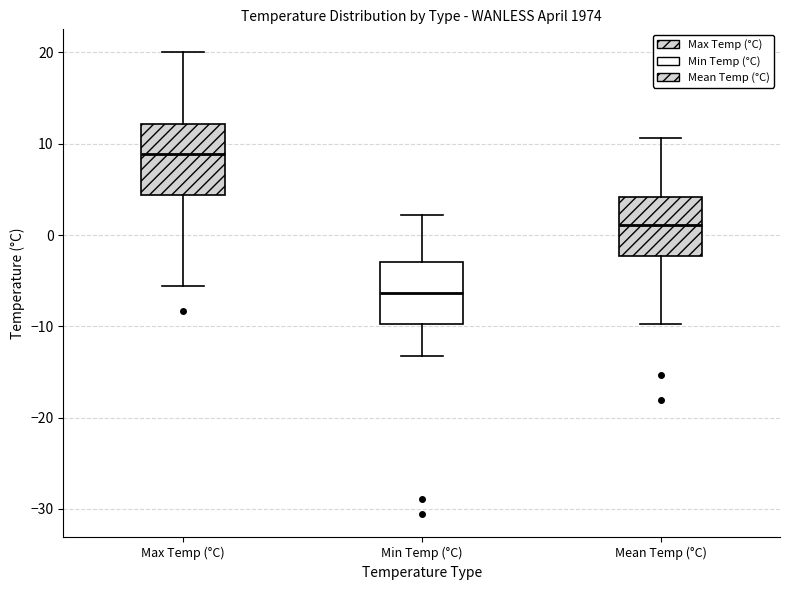

Where is the lower edge of the box for Mean Temp (°C) on the y-axis? The values are not printed on the chart, so give them approximately, as read against the axis.

-2